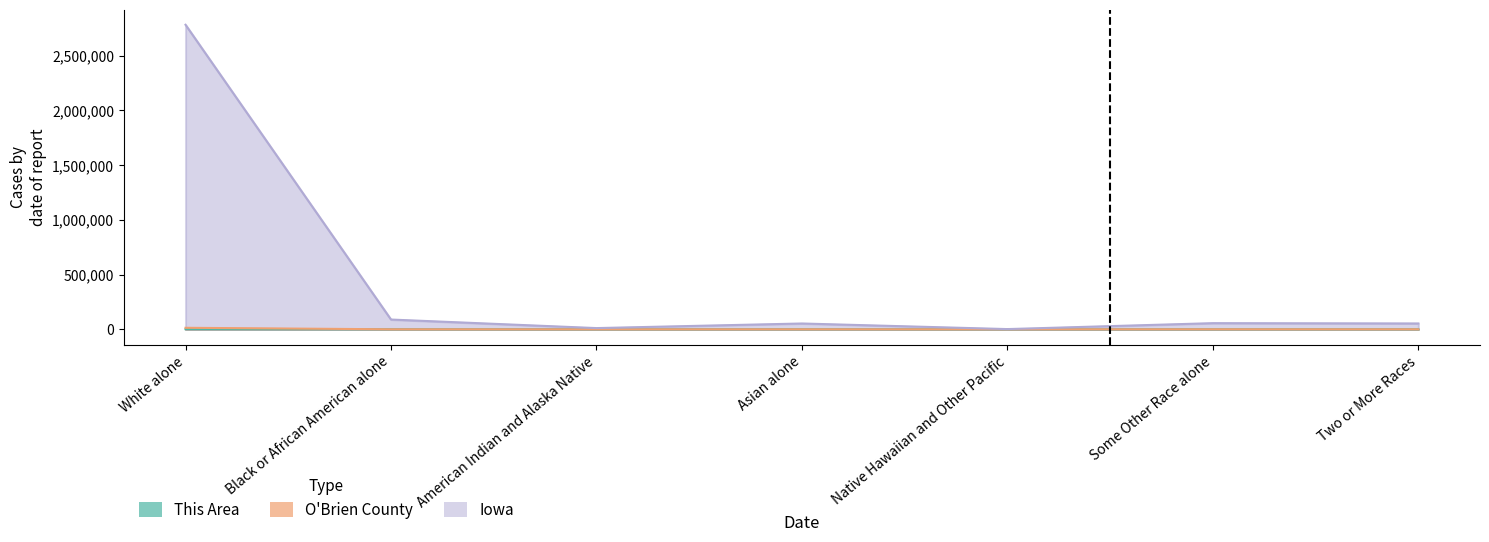

At how many categories does at least one series exceed 215889?

1